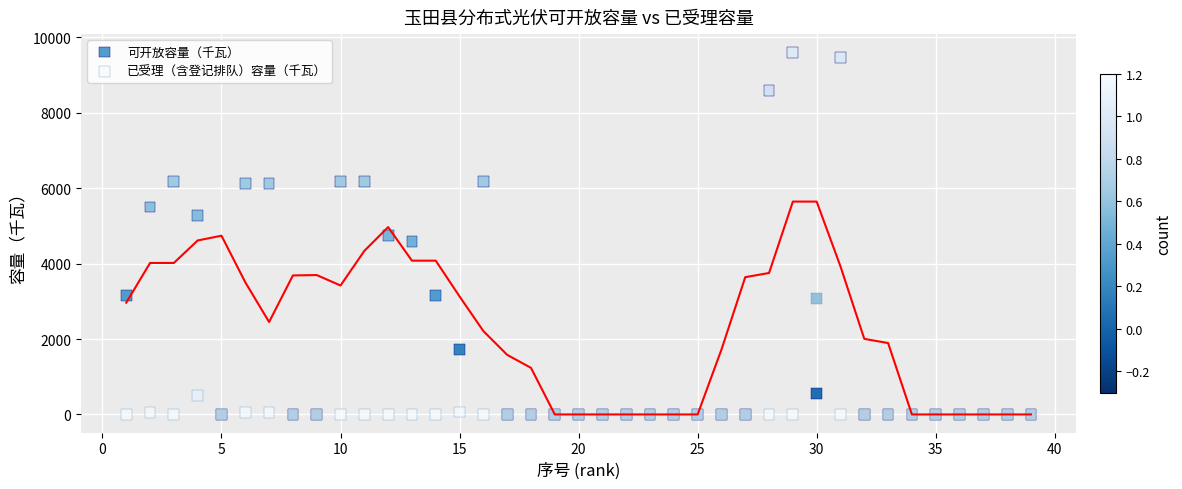

In the 已受理（含登记排队）容量（千瓦） series, what Y value is closest to 1538?

505.7